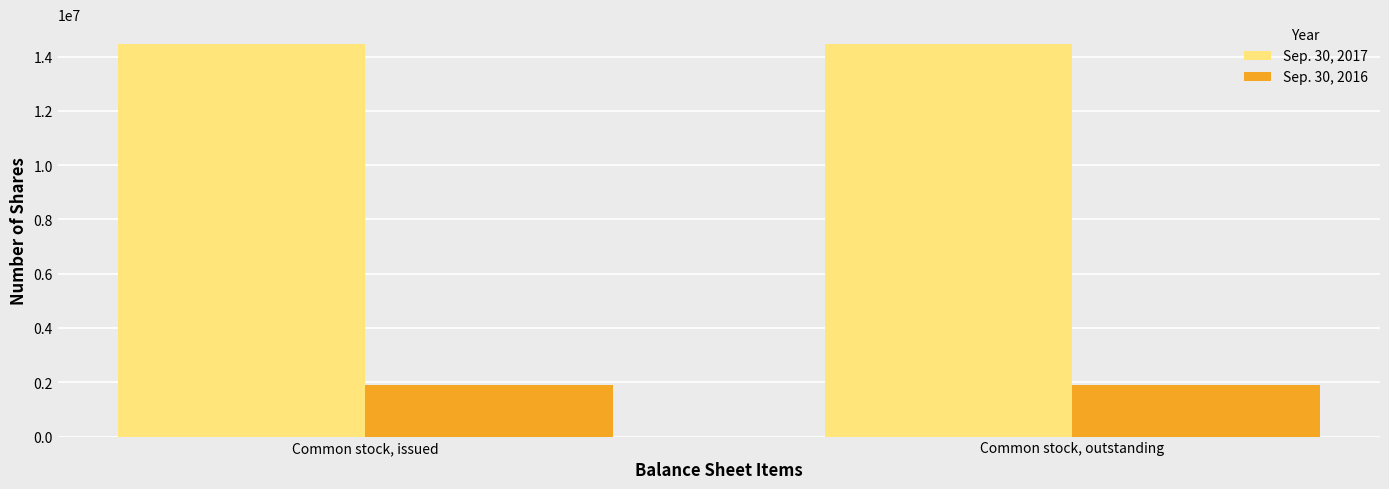

What is the difference between the highest and lowest values at Common stock, issued?

12579471